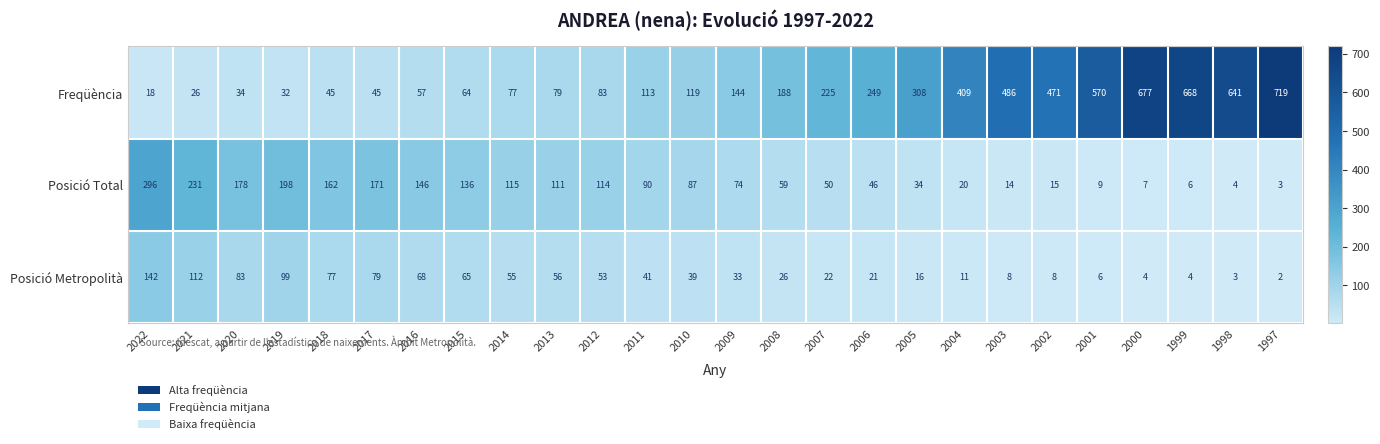

At which label is Freqüència closest to 368?

2004